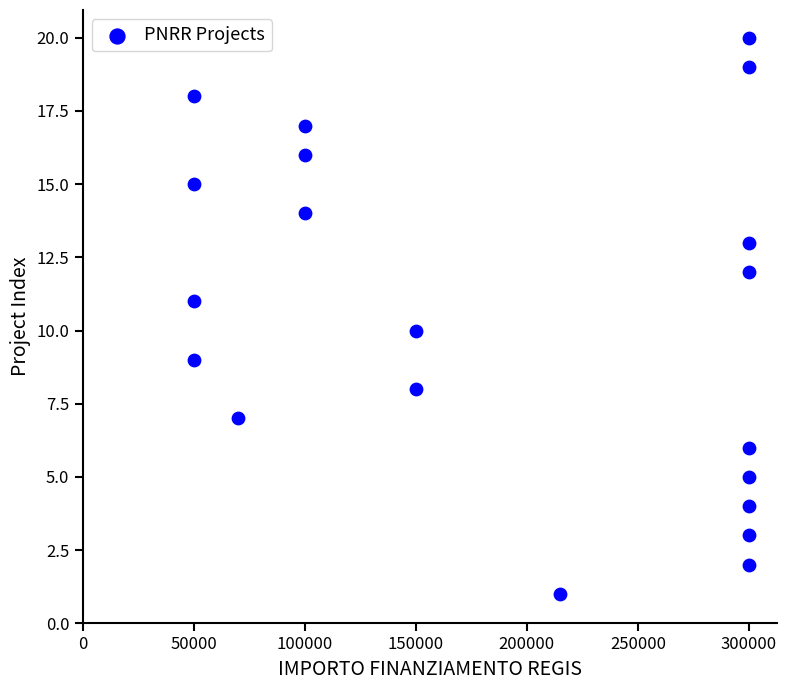

What is the range of X values (max minus min)?

250000